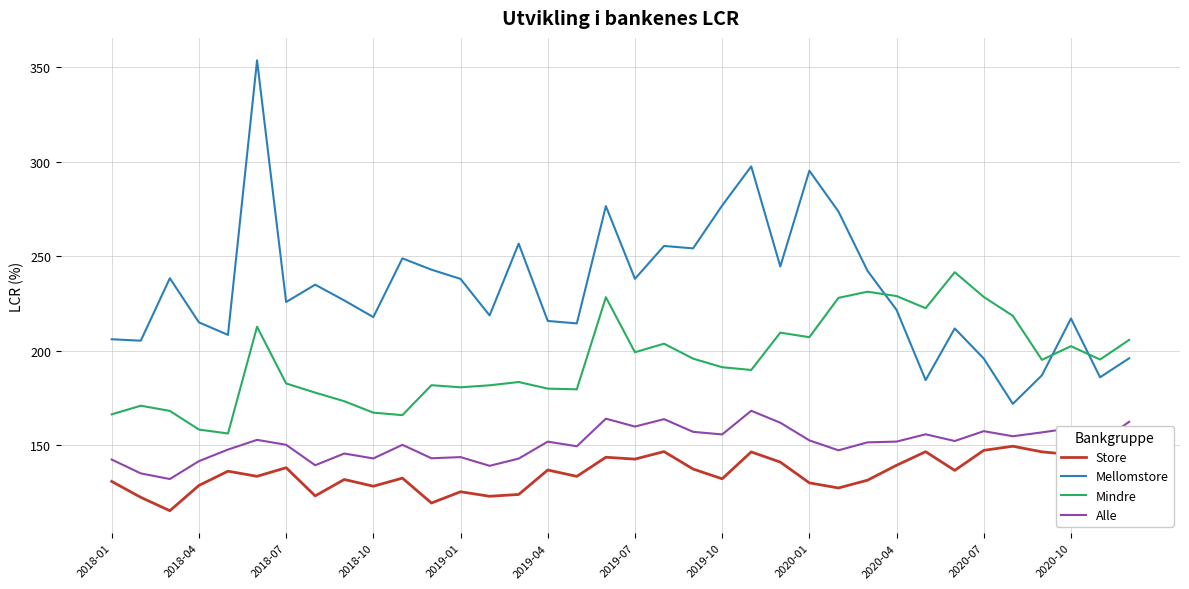

True or false: Alle and Mindre cross at least once.

False